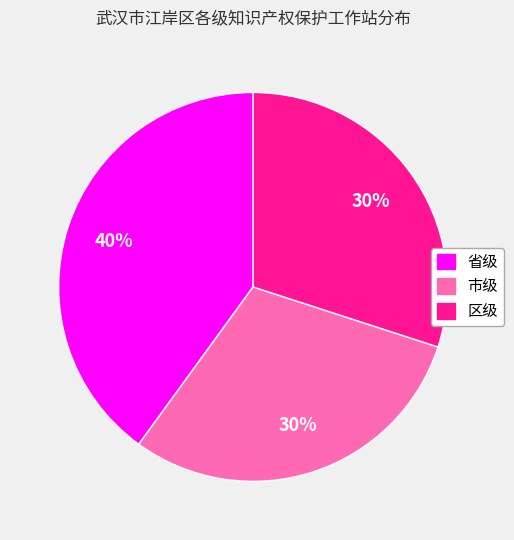

Do 省级 and 市级 together represent more than half of the pie?

Yes